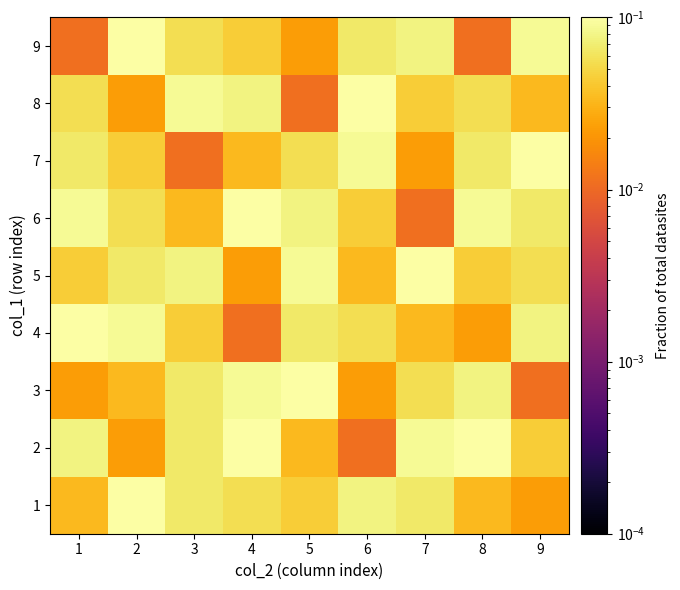

Reading left to right, what are all the values shown in this chart?

1: 1=0.0	2=0.1	3=0.1	4=0.1	5=0.0	6=0.1	7=0.1	8=0.0	9=0.0
2: 1=0.1	2=0.0	3=0.1	4=0.1	5=0.0	6=0.0	7=0.1	8=0.1	9=0.0
3: 1=0.0	2=0.0	3=0.1	4=0.1	5=0.1	6=0.0	7=0.1	8=0.1	9=0.0
4: 1=0.1	2=0.1	3=0.0	4=0.0	5=0.1	6=0.1	7=0.0	8=0.0	9=0.1
5: 1=0.0	2=0.1	3=0.1	4=0.0	5=0.1	6=0.0	7=0.1	8=0.0	9=0.1
6: 1=0.1	2=0.1	3=0.0	4=0.1	5=0.1	6=0.0	7=0.0	8=0.1	9=0.1
7: 1=0.1	2=0.0	3=0.0	4=0.0	5=0.1	6=0.1	7=0.0	8=0.1	9=0.1
8: 1=0.1	2=0.0	3=0.1	4=0.1	5=0.0	6=0.1	7=0.0	8=0.1	9=0.0
9: 1=0.0	2=0.1	3=0.1	4=0.0	5=0.0	6=0.1	7=0.1	8=0.0	9=0.1